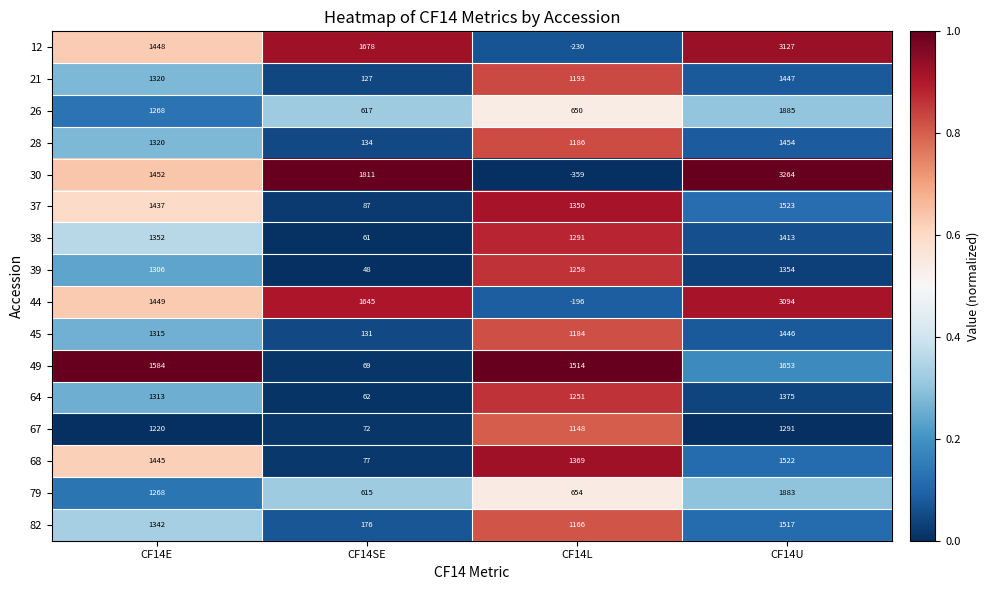

List the series in order of their peak value, lowest first.

67, 39, 64, 38, 45, 21, 28, 82, 68, 37, 49, 79, 26, 44, 12, 30